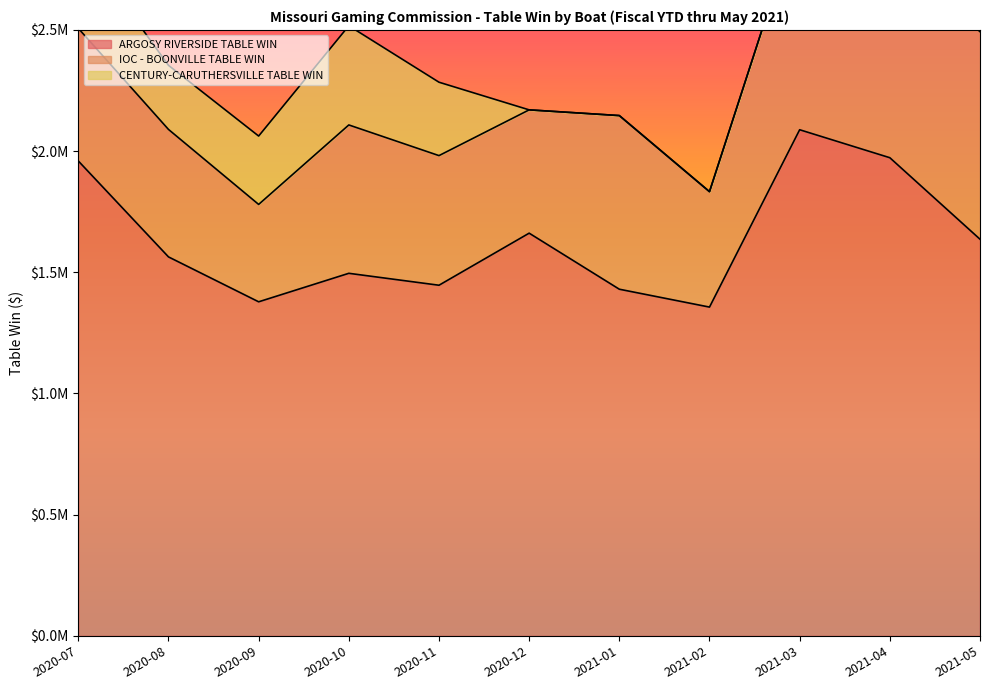

List the series in order of their peak value, lowest first.

CENTURY-CARUTHERSVILLE TABLE WIN, IOC - BOONVILLE TABLE WIN, ARGOSY RIVERSIDE TABLE WIN